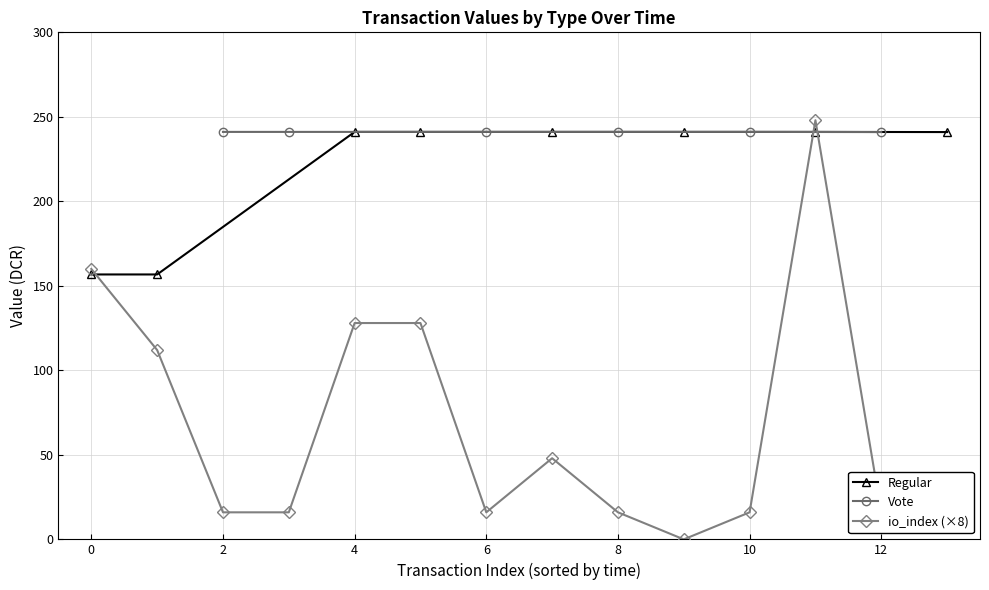

How many series are shown in this chart?

3